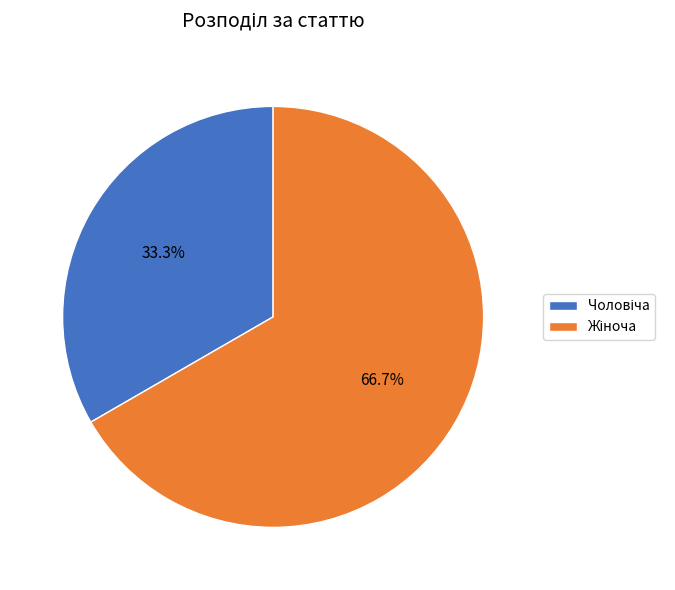

Is there a majority slice in this chart?

Yes